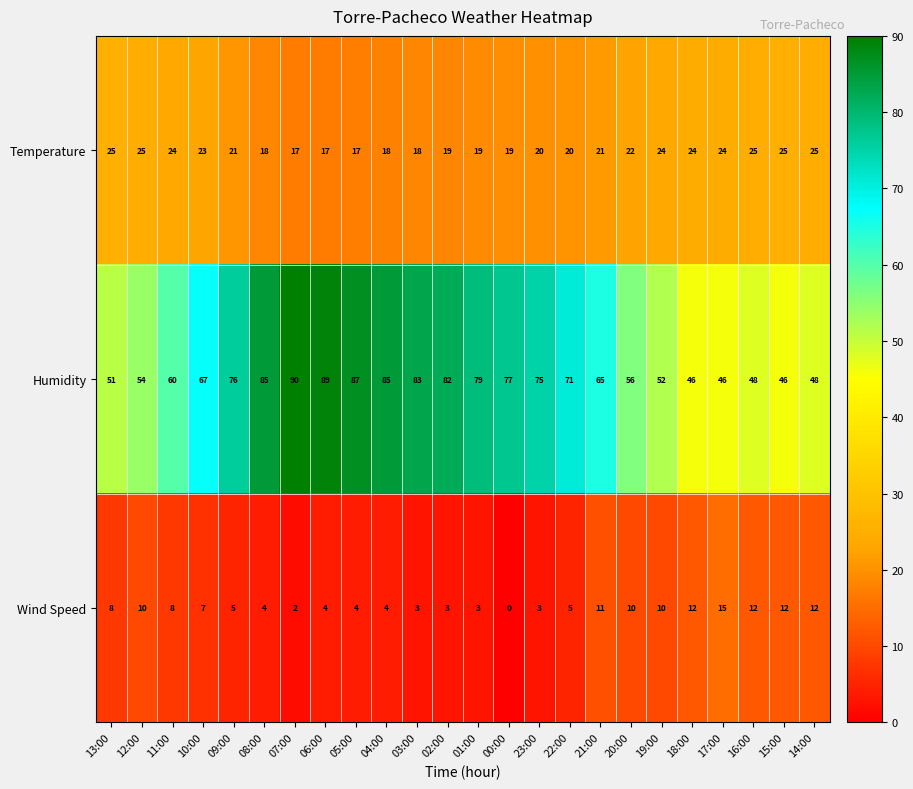

Rank the series at 22:00 from lowest to highest value.

Wind Speed, Temperature, Humidity